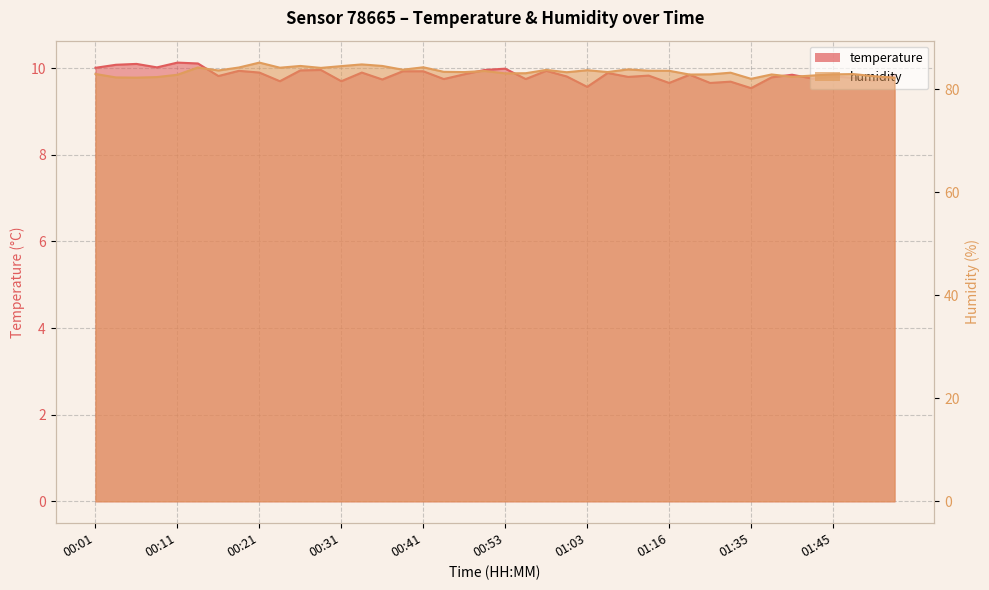

What is the label of the 28th point from the right?

00:31